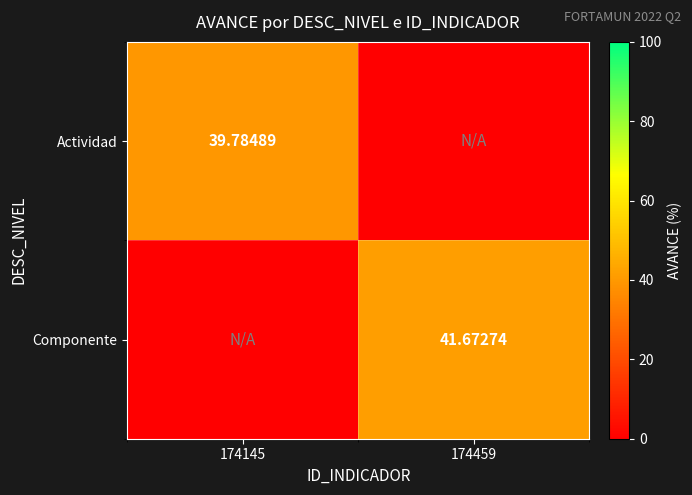

What is the sum of the Actividad values at 174145 and 174459?

39.8